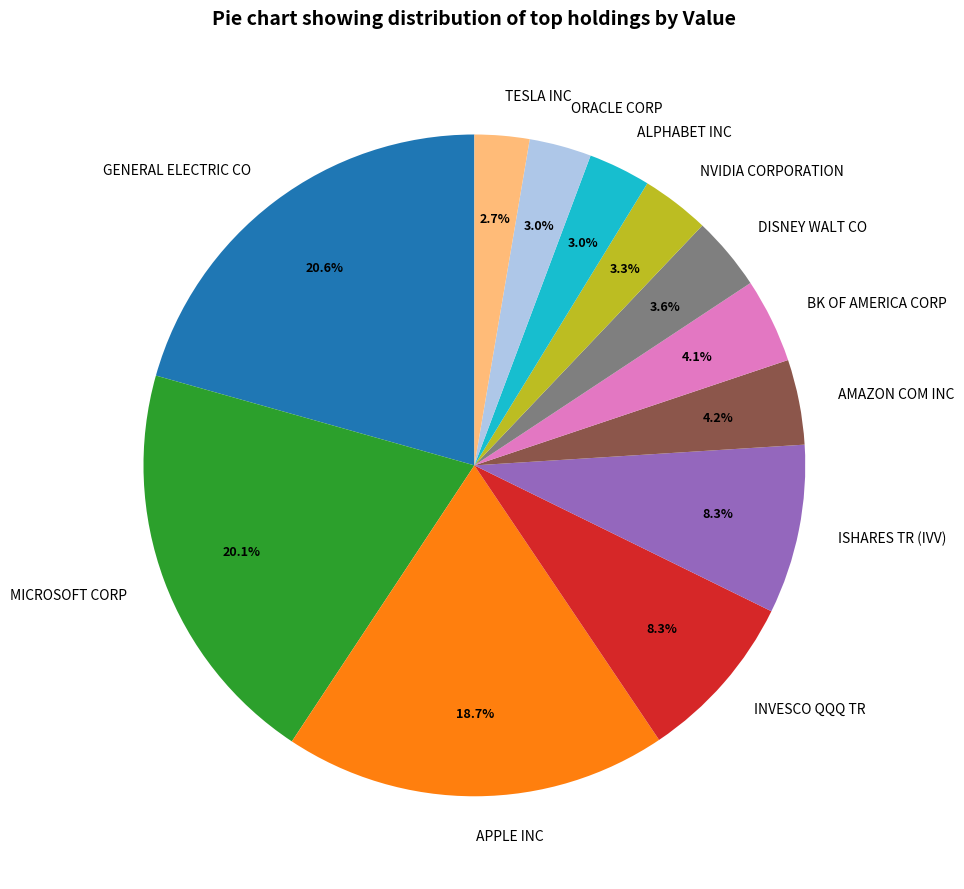

How much of the chart is everything except BK OF AMERICA CORP?

95.9%